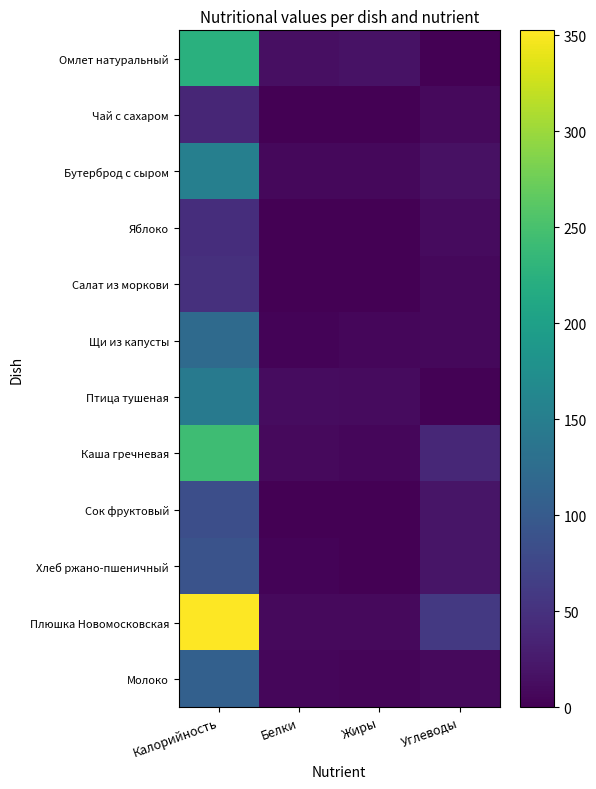

Reading left to right, list all the values displayed in this chart.

Омлет натуральный: Калорийность=223.4	Белки=15.1	Жиры=16.9	Углеводы=0.2
Чай с сахаром: Калорийность=38.0	Белки=0.2	Жиры=0.1	Углеводы=9.3
Бутерброд с сыром: Калорийность=151.7	Белки=7.0	Жиры=6.9	Углеводы=15.9
Яблоко: Калорийность=46.4	Белки=0.4	Жиры=0.4	Углеводы=9.7
Салат из моркови: Калорийность=49.0	Белки=0.7	Жиры=0.1	Углеводы=6.9
Щи из капусты: Калорийность=122.1	Белки=3.7	Жиры=6.5	Углеводы=7.8
Птица тушеная: Калорийность=145.8	Белки=11.9	Жиры=9.8	Углеводы=2.6
Каша гречневая: Калорийность=243.8	Белки=8.6	Жиры=6.1	Углеводы=38.6
Сок фруктовый: Калорийность=84.8	Белки=1.0	Жиры=0.0	Углеводы=20.2
Хлеб ржано-пшеничный: Калорийность=90.3	Белки=2.9	Жиры=0.5	Углеводы=20.6
Плюшка Новомосковская: Калорийность=352.6	Белки=8.7	Жиры=9.6	Углеводы=57.9
Молоко: Калорийность=108.0	Белки=5.8	Жиры=5.0	Углеводы=9.6